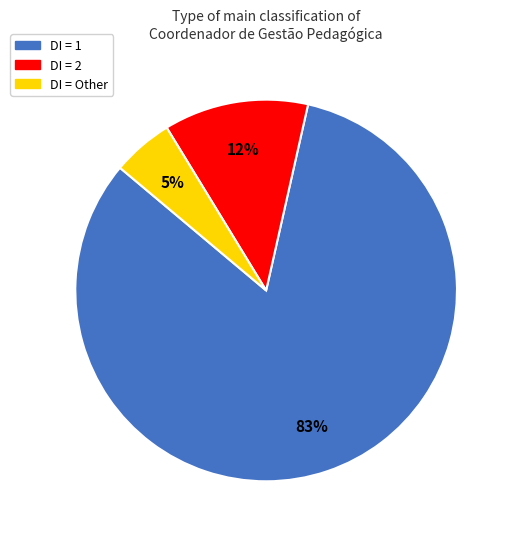

To the nearest percent, what is the average slice percentage?

33%